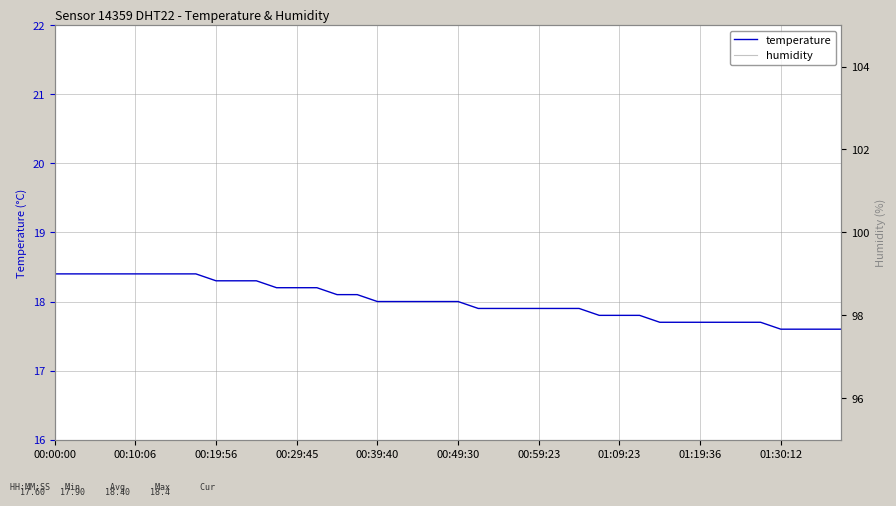

True or false: humidity has a value of 99.9 at 00:39:40.

True